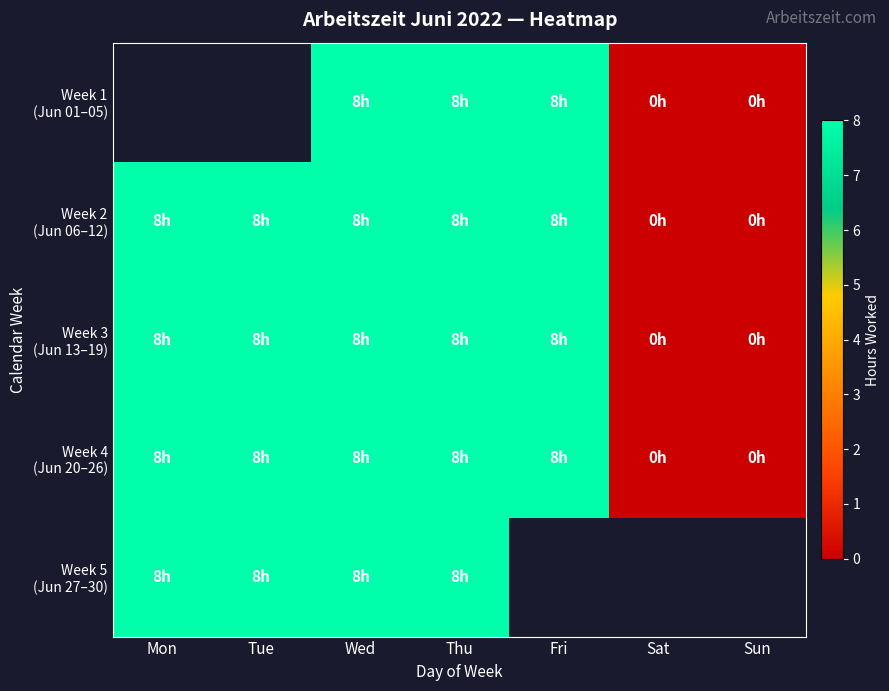

Rank the series by their maximum value, from lowest to highest.

Week 1 (Jun 01–05), Week 2 (Jun 06–12), Week 3 (Jun 13–19), Week 4 (Jun 20–26), Week 5 (Jun 27–30)